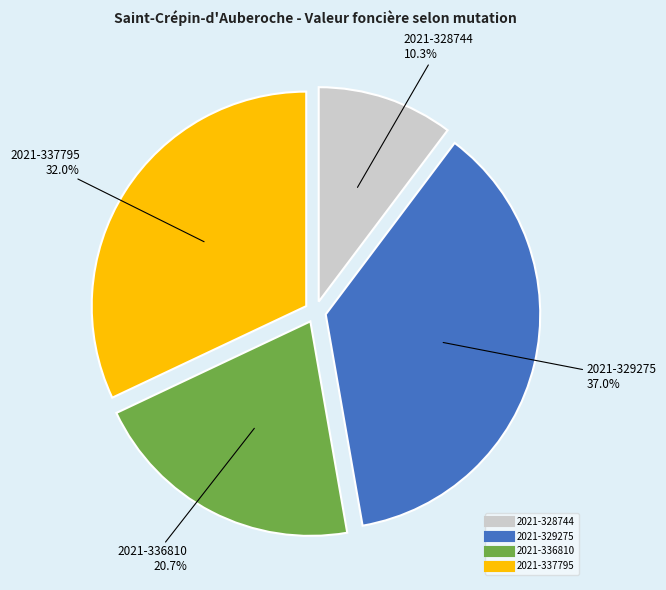

How many segments does this pie chart have?

4